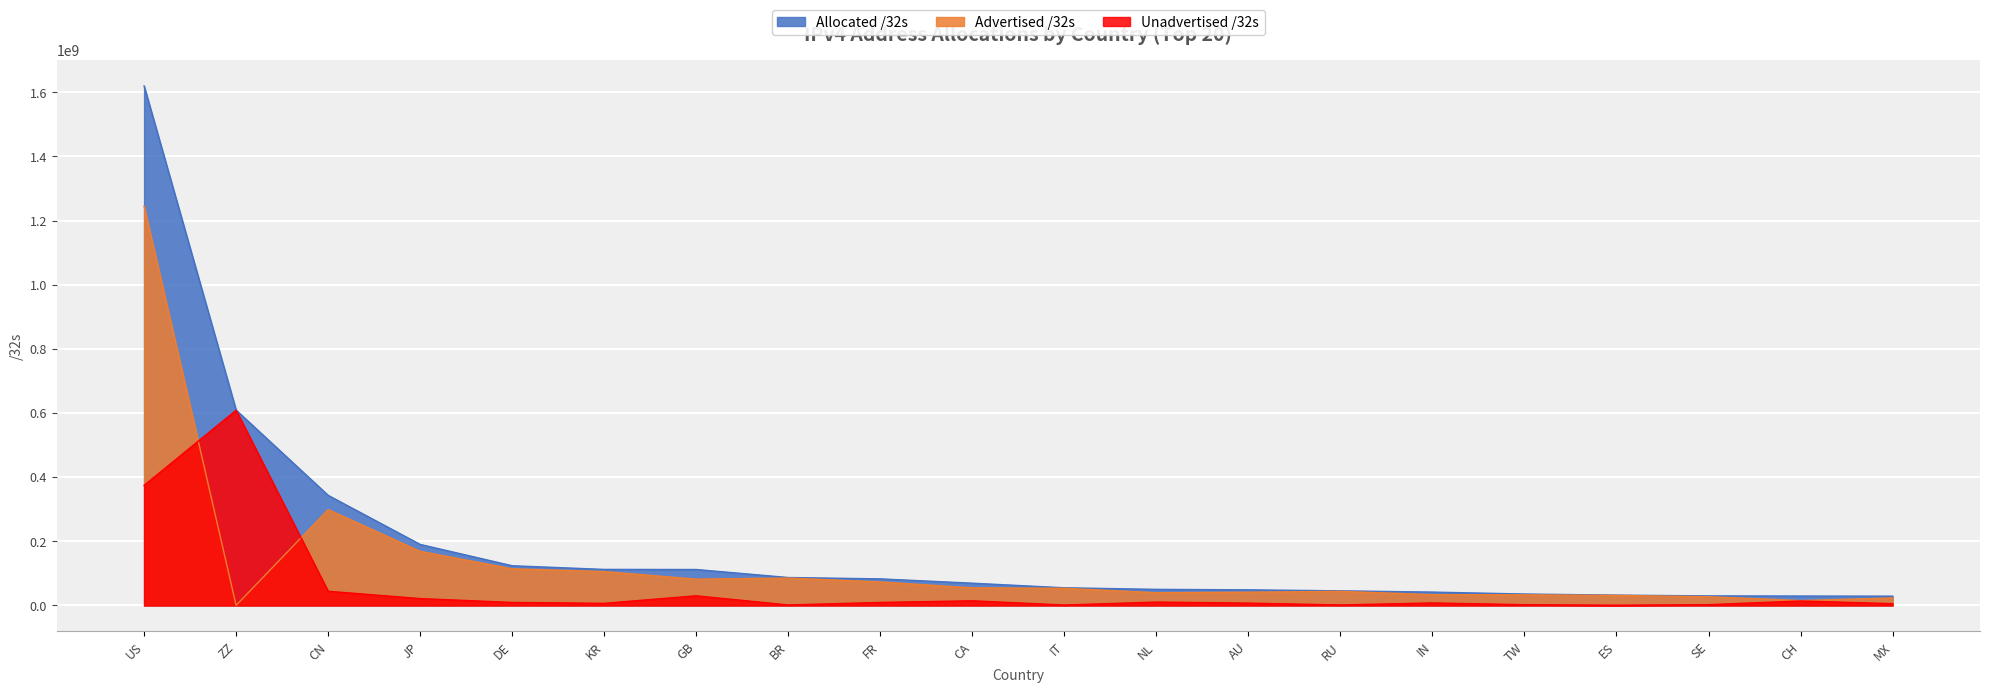

What is the maximum value for Unadvertised /32s?

608842008